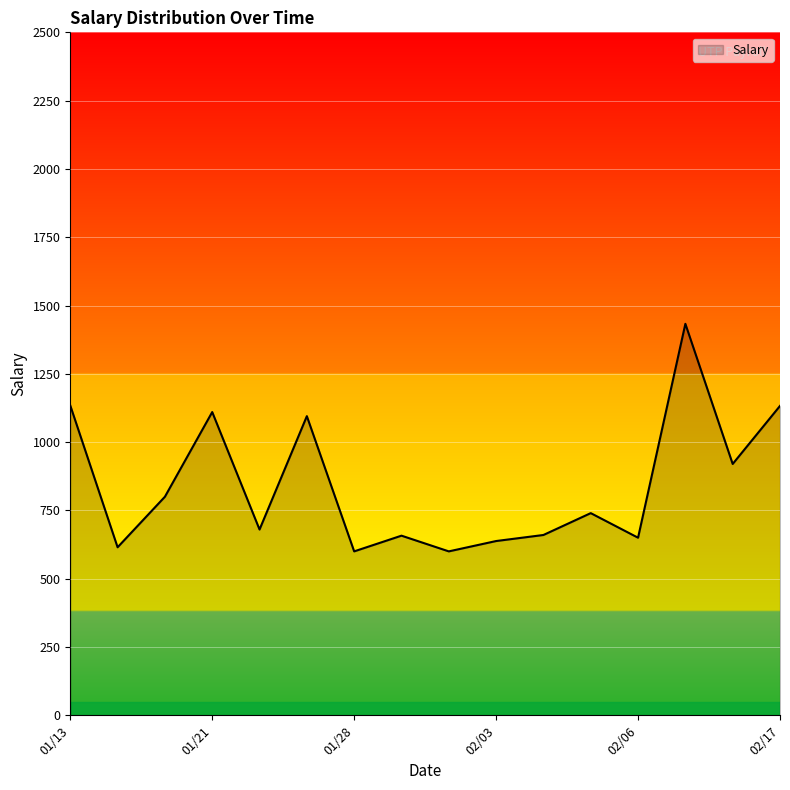

What is the difference between the maximum and minimum values?

833.0